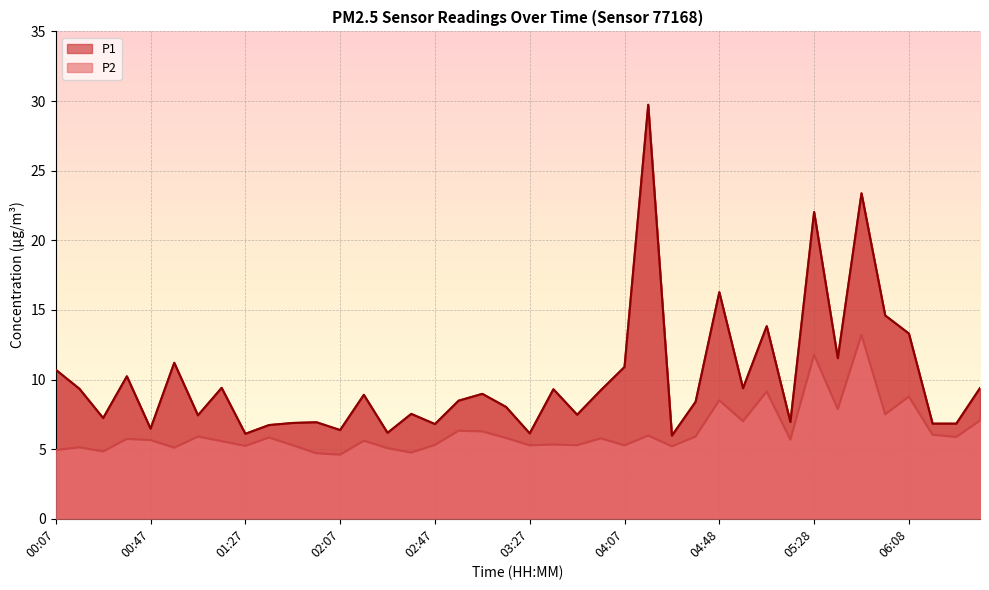

Reading left to right, what are all the values shown in this chart?

P1: 00:07=10.7	00:17=9.3	00:27=7.2	00:37=10.2	00:47=6.5	00:57=11.2	01:07=7.4	01:17=9.4	01:27=6.1	01:37=6.7	01:47=6.9	01:57=6.9	02:07=6.4	02:17=8.9	02:27=6.2	02:37=7.5	02:47=6.8	02:57=8.5	03:07=9.0	03:17=8.0	03:27=6.1	03:37=9.3	03:47=7.5	03:57=9.2	04:07=10.9	04:17=29.7	04:27=6.0	04:38=8.4	04:48=16.3	04:58=9.4	05:08=13.8	05:18=7.0	05:28=22.0	05:38=11.5	05:48=23.4	05:58=14.6	06:08=13.3	06:18=6.8	06:28=6.8	06:38=9.4
P2: 00:07=4.9	00:17=5.1	00:27=4.8	00:37=5.7	00:47=5.7	00:57=5.1	01:07=5.9	01:17=5.6	01:27=5.2	01:37=5.8	01:47=5.3	01:57=4.7	02:07=4.6	02:17=5.6	02:27=5.1	02:37=4.8	02:47=5.3	02:57=6.3	03:07=6.3	03:17=5.8	03:27=5.3	03:37=5.3	03:47=5.3	03:57=5.8	04:07=5.3	04:17=6.0	04:27=5.2	04:38=5.9	04:48=8.5	04:58=7.0	05:08=9.1	05:18=5.7	05:28=11.8	05:38=7.9	05:48=13.2	05:58=7.5	06:08=8.8	06:18=6.0	06:28=5.9	06:38=7.0